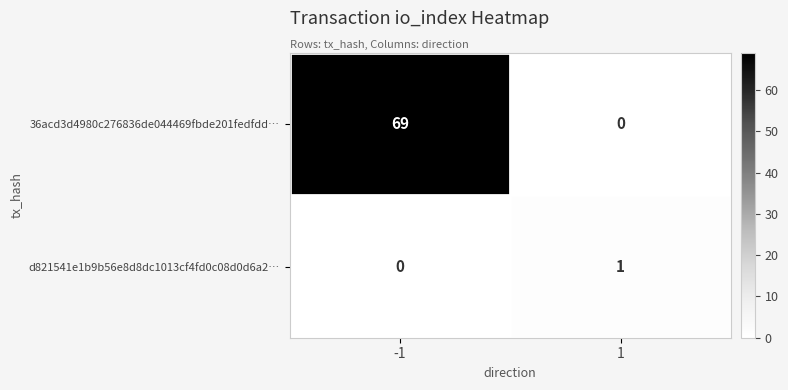

How many categories are shown in the chart?

2